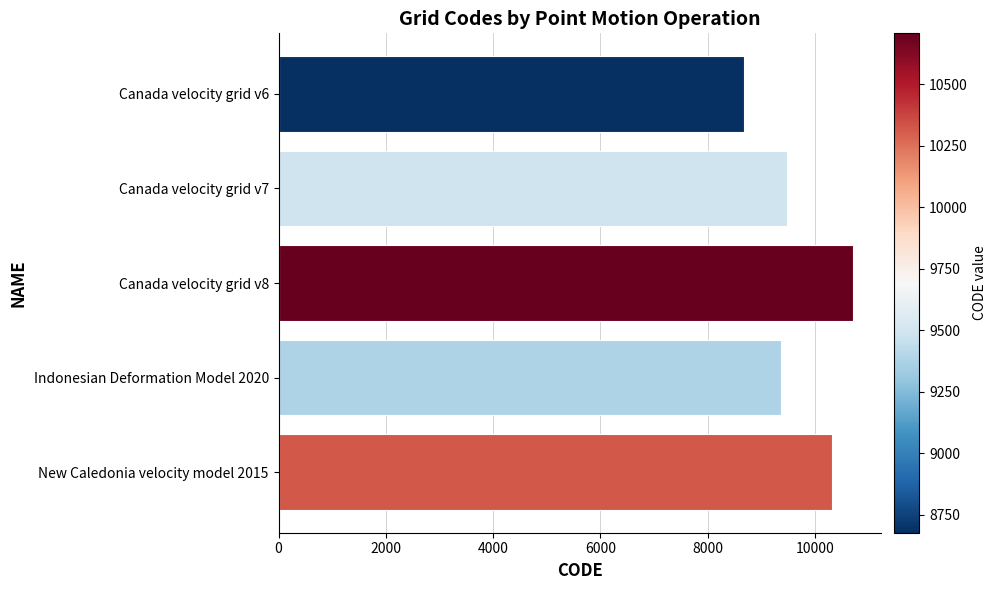

What is the change in value from Canada velocity grid v6 to Indonesian Deformation Model 2020?

+699